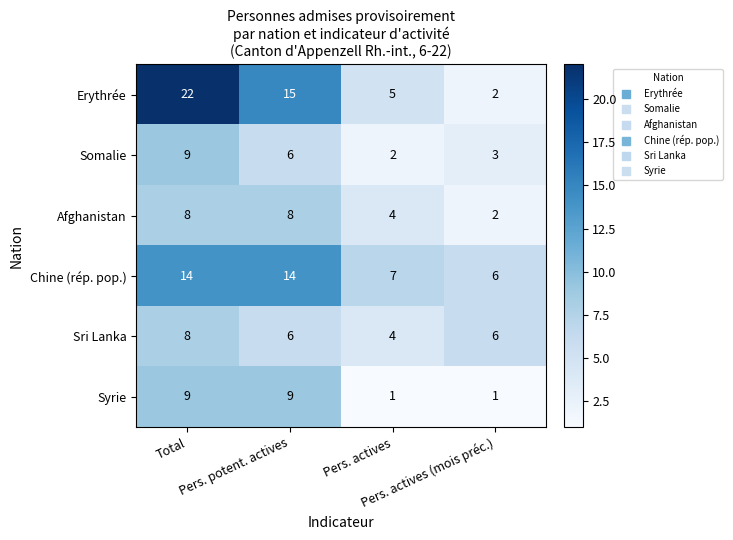

Which series has the largest range (max minus min)?

Erythrée